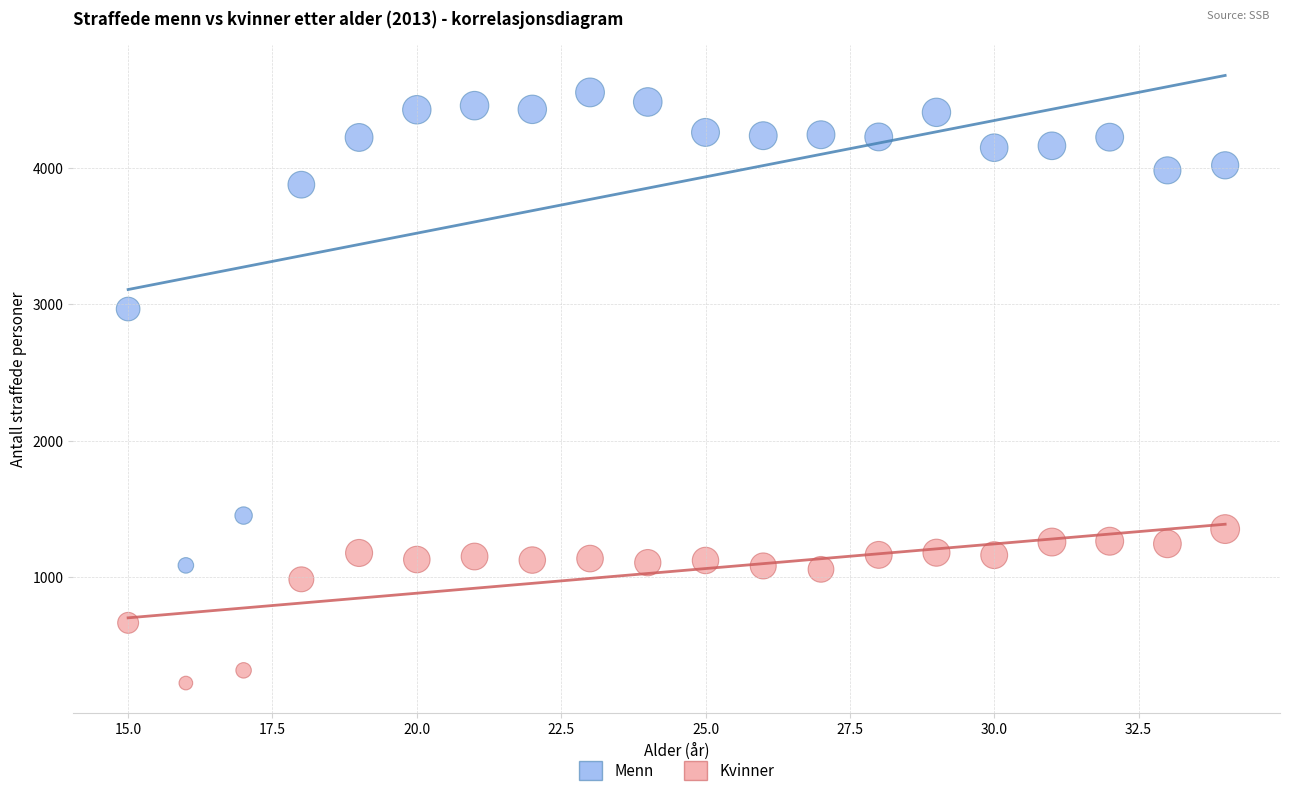

Which series contains the highest Y value?

Menn